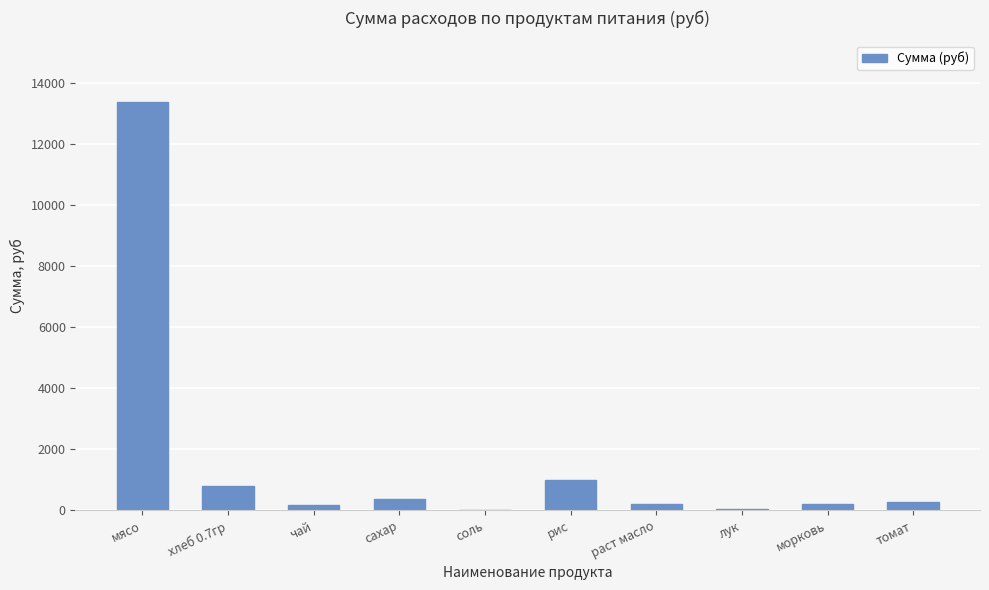

The value at лук is 52.2. True or false?

True